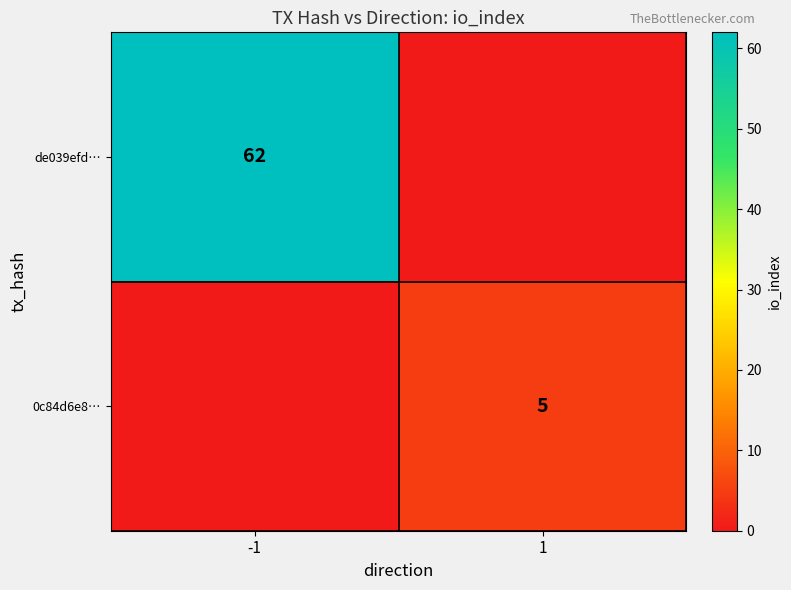

Is it true that de039efd… equals 62 at -1?

True